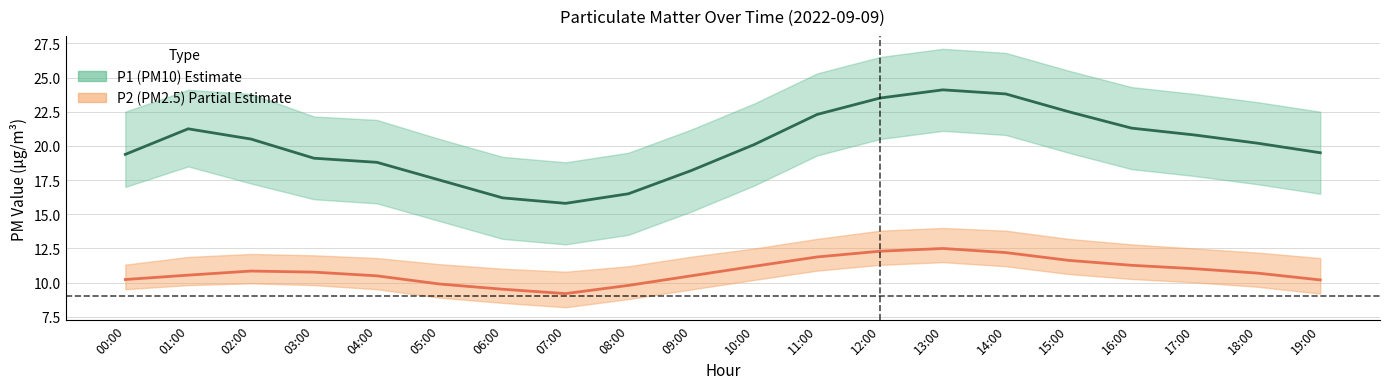

List the labels in order of P2 (PM2.5) value, smallest first.

07:00, 06:00, 08:00, 05:00, 19:00, 00:00, 04:00, 09:00, 01:00, 18:00, 03:00, 02:00, 17:00, 10:00, 16:00, 15:00, 11:00, 14:00, 12:00, 13:00